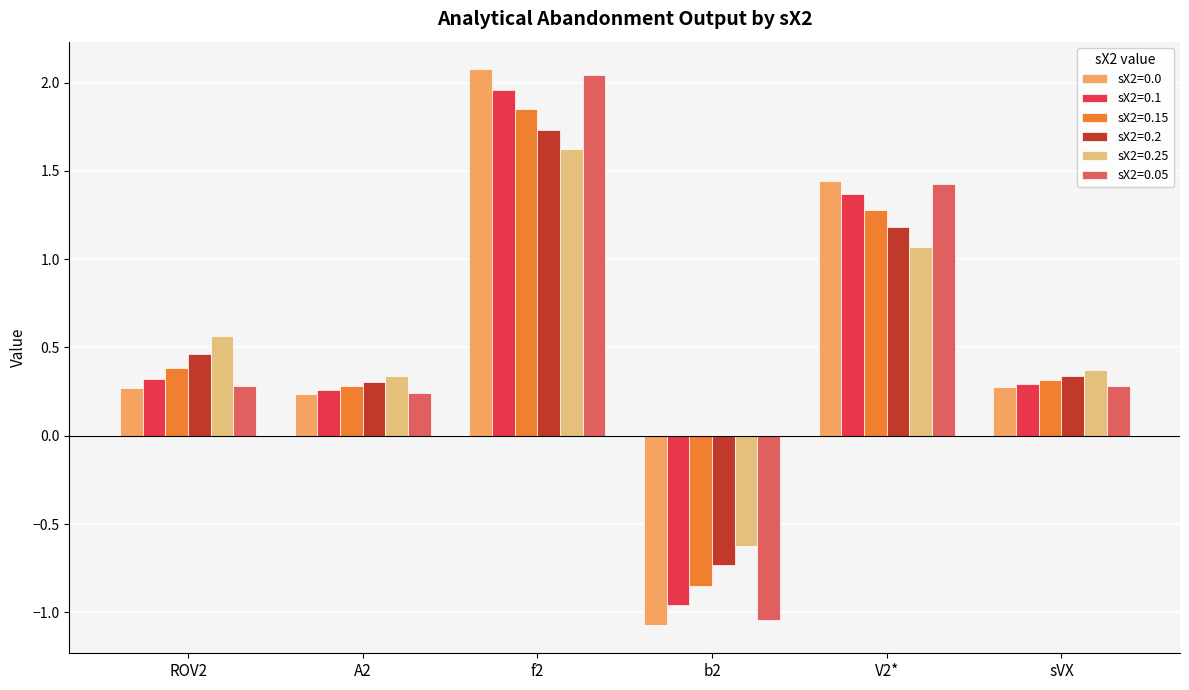

Which category has the highest value across all series?

f2